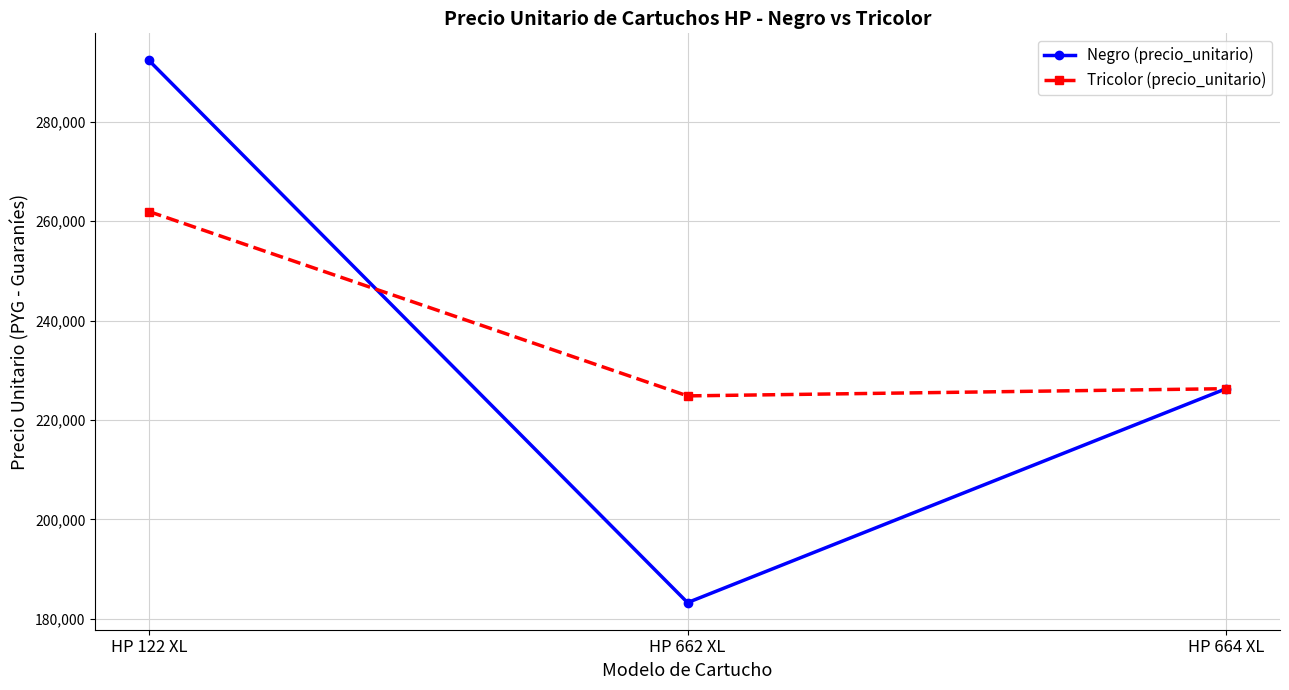

What is the label of the 3rd point from the right?

HP 122 XL